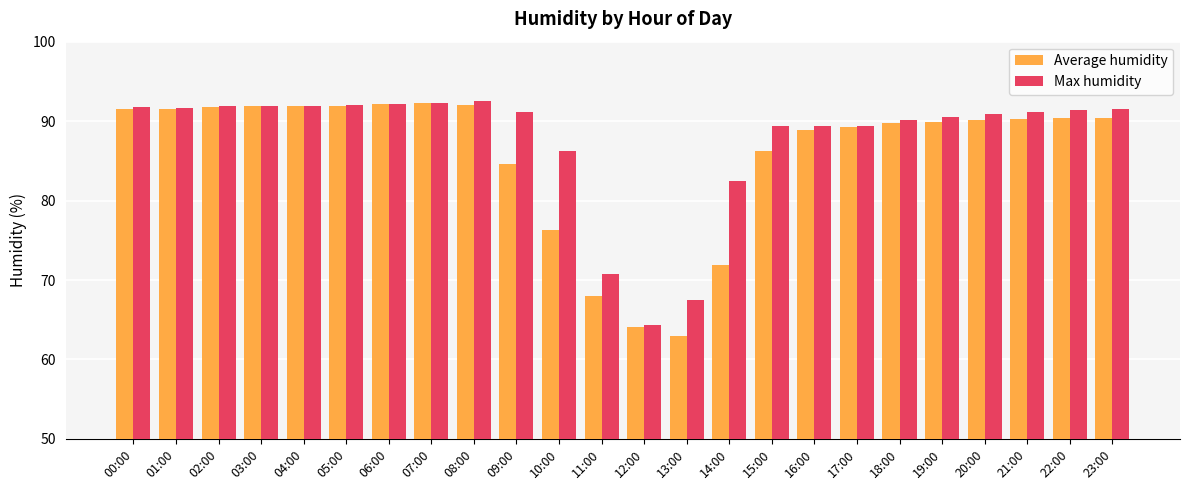

Does the chart contain any negative values?

No